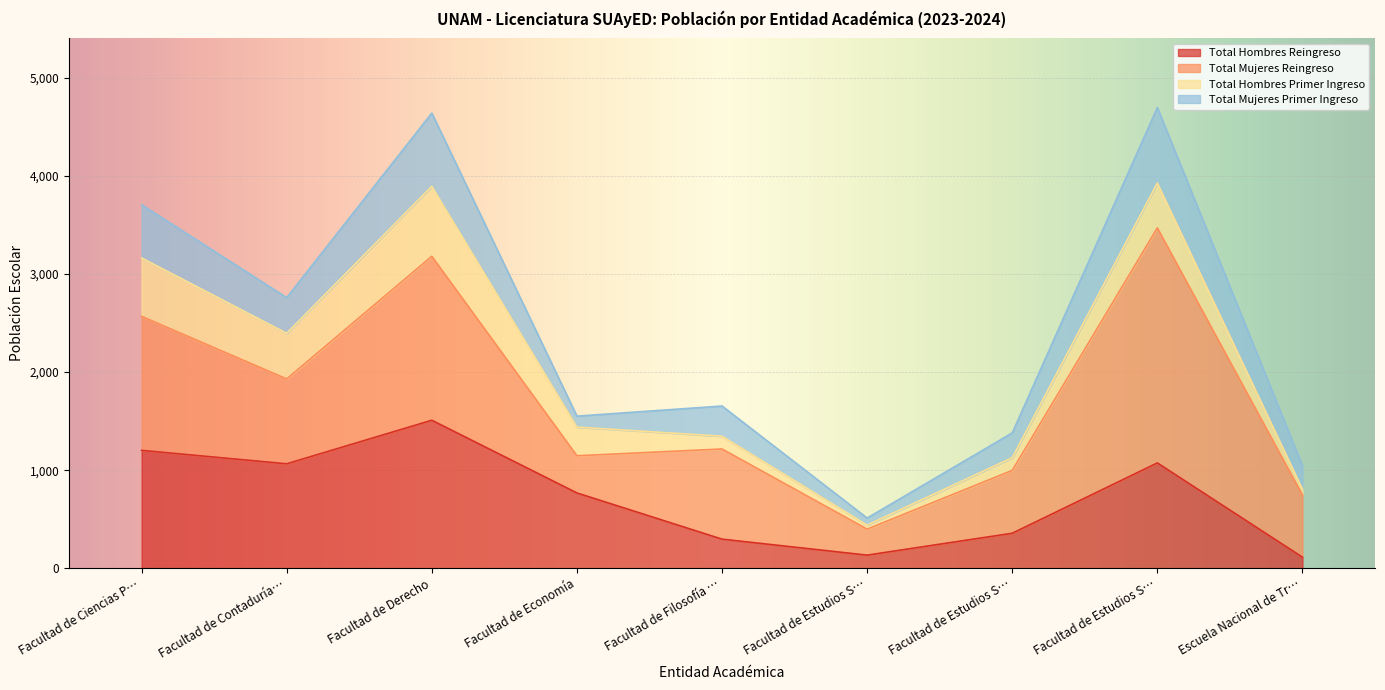

Which series has the largest total across all categories?

Total Mujeres Reingreso